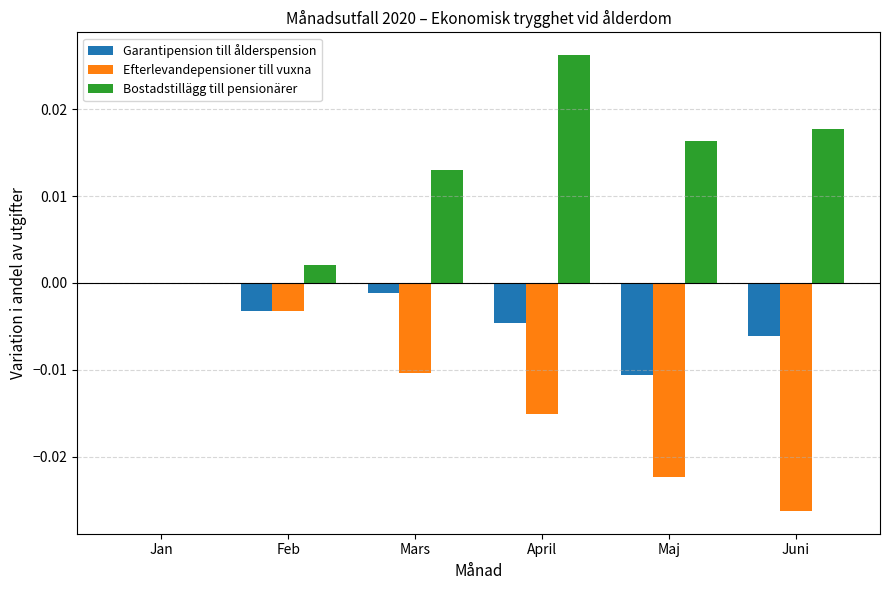

At which category is the sum across all series the highest?

April